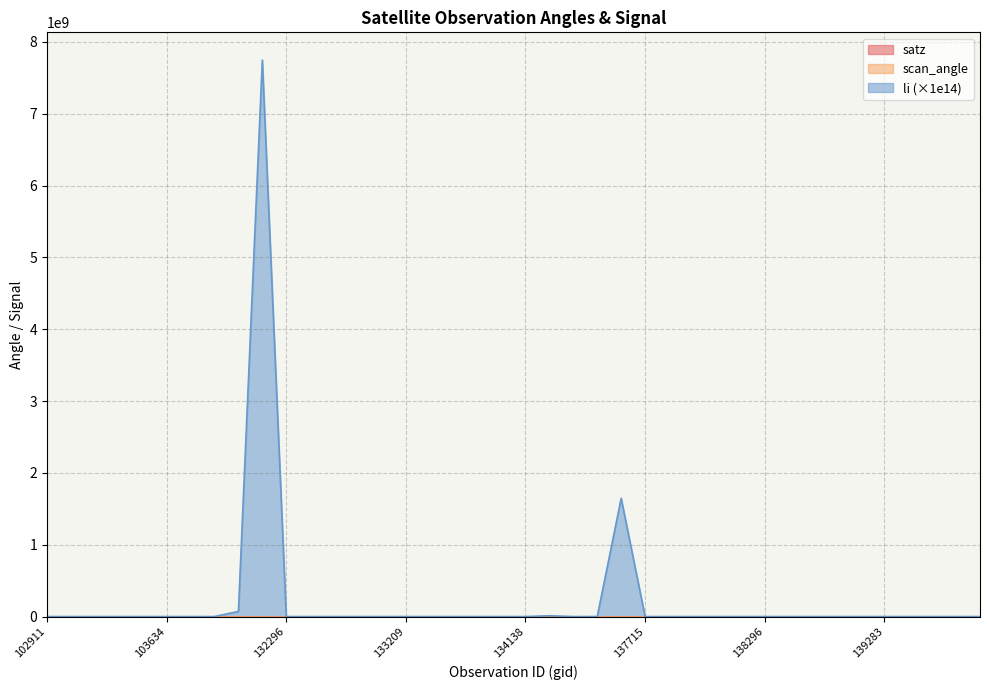

Which label corresponds to the largest value in the chart?

131947